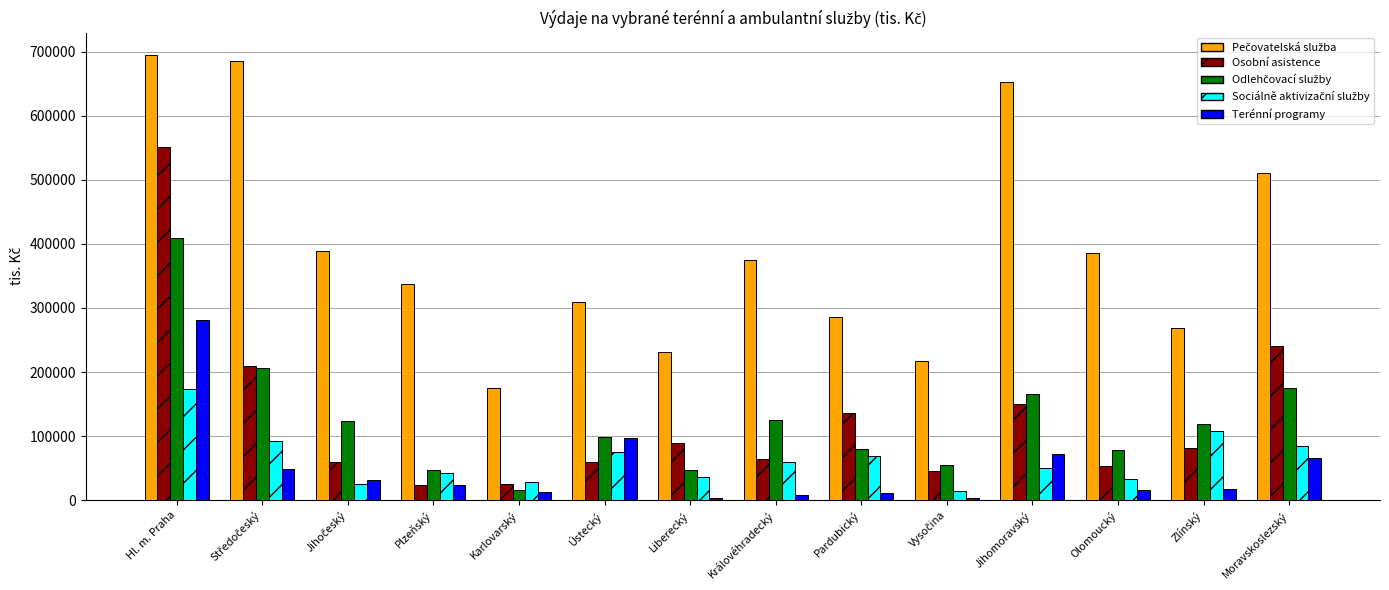

What is the spread (max minus min) of values at Zlínský?

252435